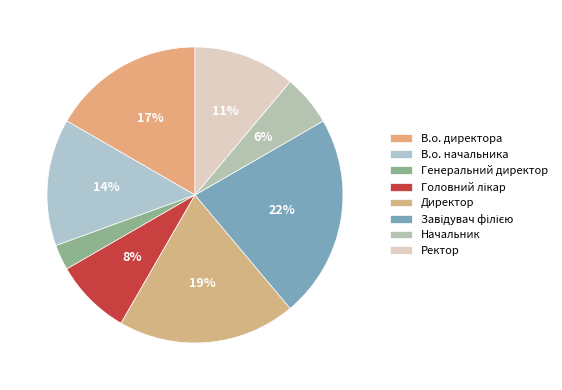

How many slices are in this pie chart?

8